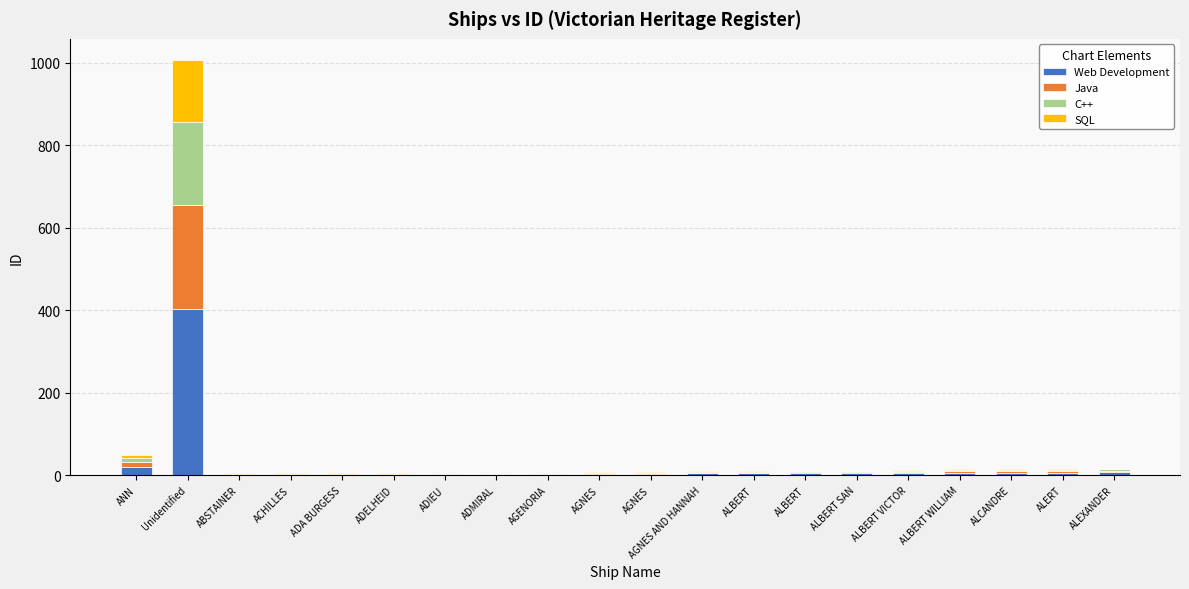

What are all the series names shown in the legend?

Web Development, Java, C++, SQL